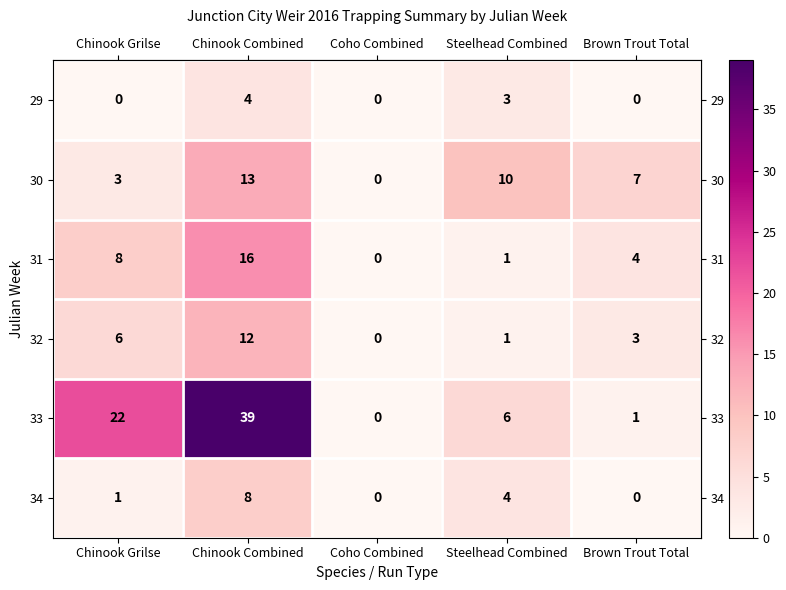

At which category is the sum across all series the highest?

Chinook Combined